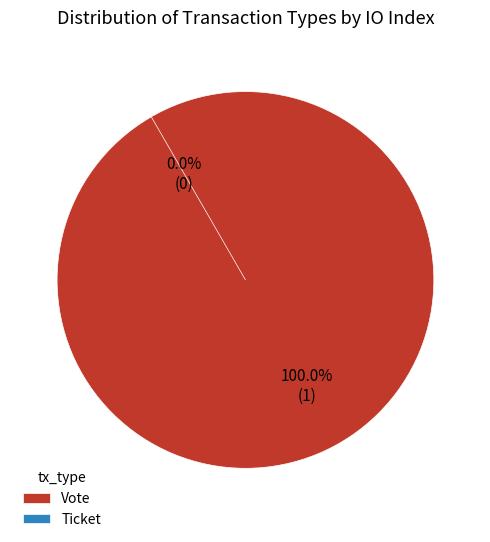

Combined, what portion of the pie is Ticket and Vote?

100.0%